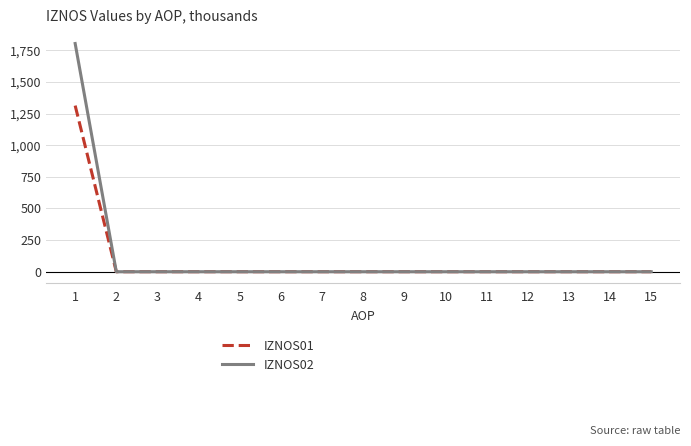

What is the total value across all series at 1?

3115.5